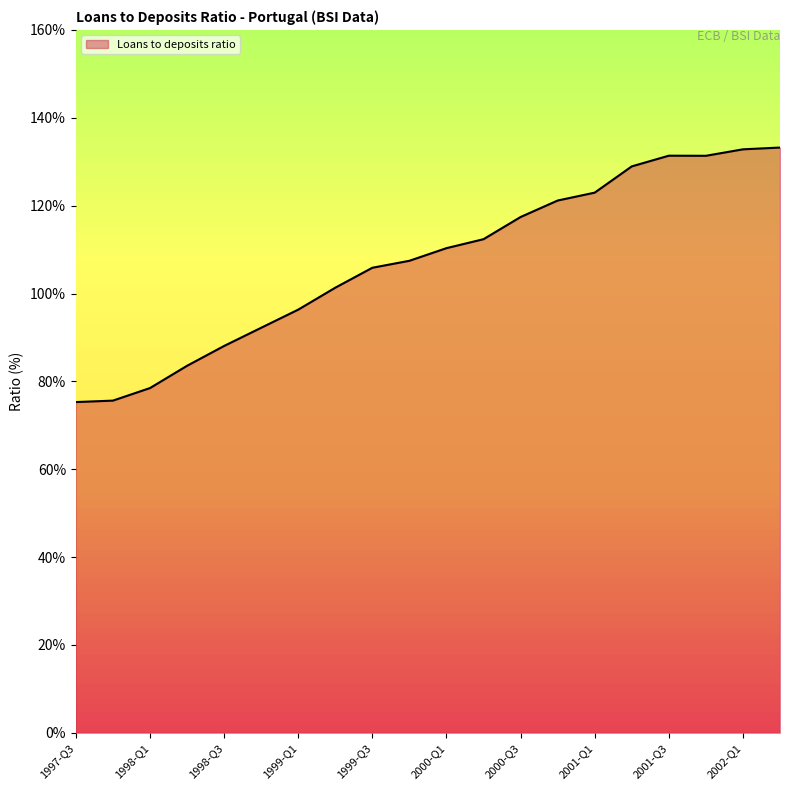

What is the maximum value shown in the chart?

133.2